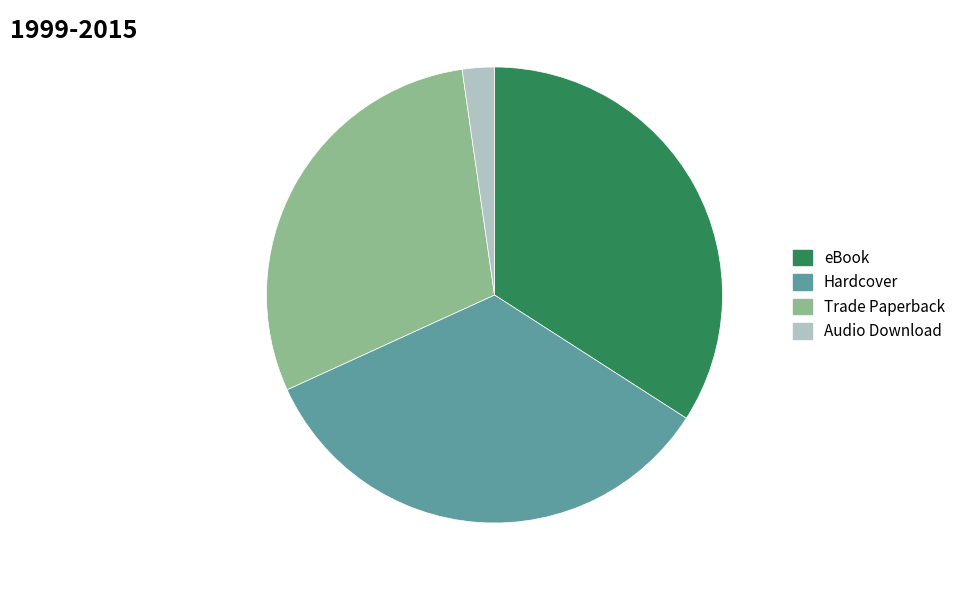

Approximately how many times larger is the value at Hardcover compared to Trade Paperback?

1.2